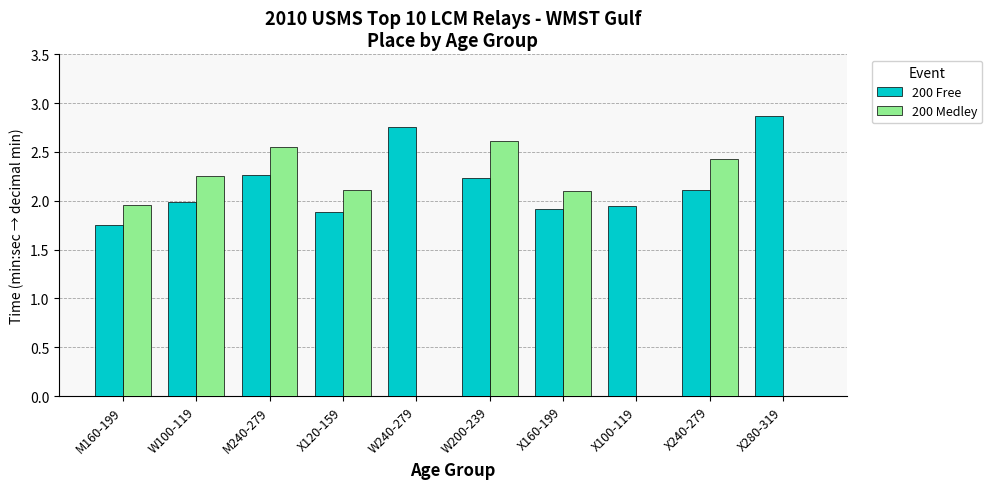

What is the label of the 9th bar from the right?

W100-119